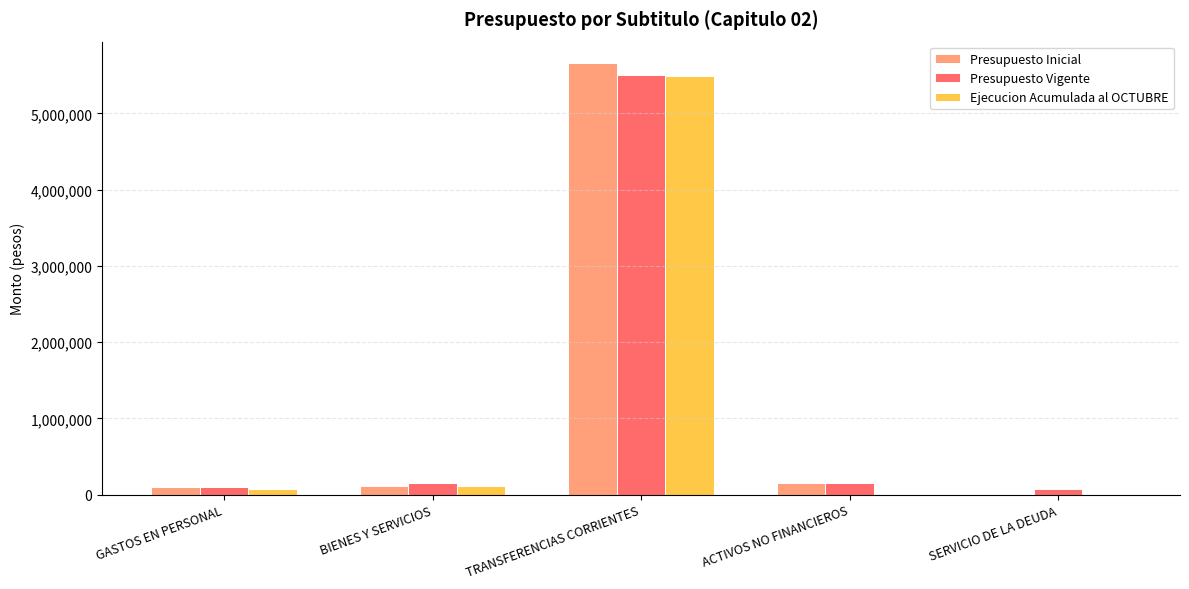

The value of Presupuesto Vigente at GASTOS EN PERSONAL is 96909. True or false?

True